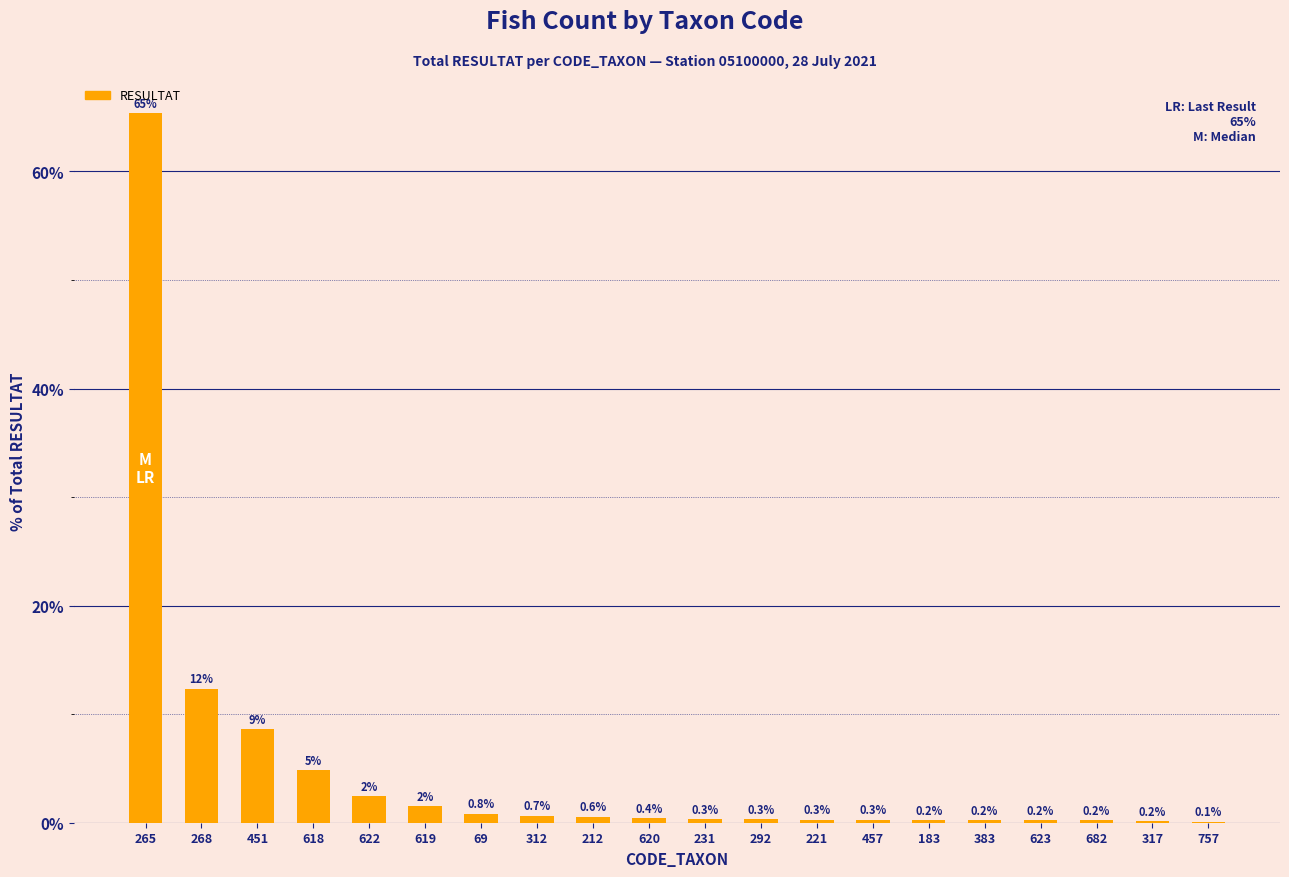

What is the sum of all values?

100.0